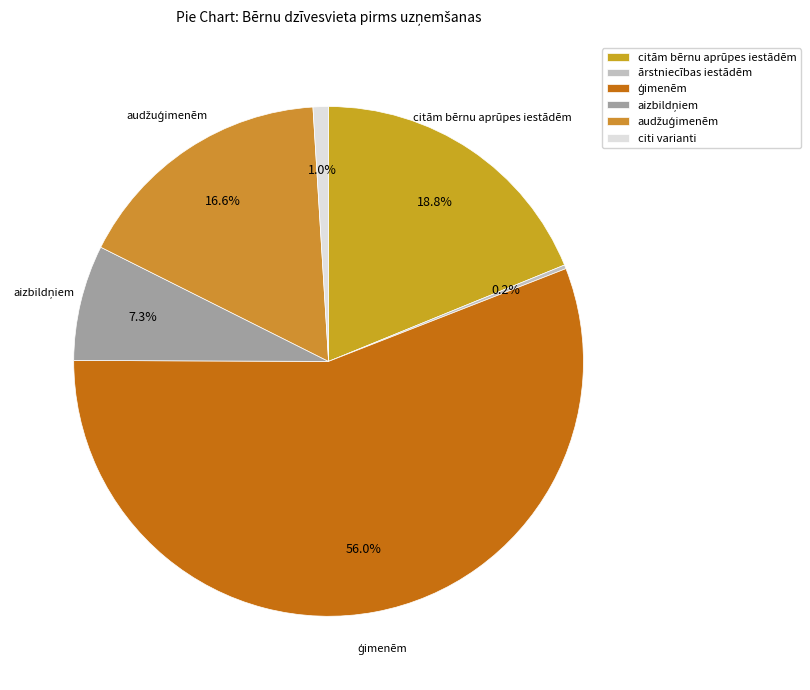

Which slice is the smallest?

ārstniecības iestādēm